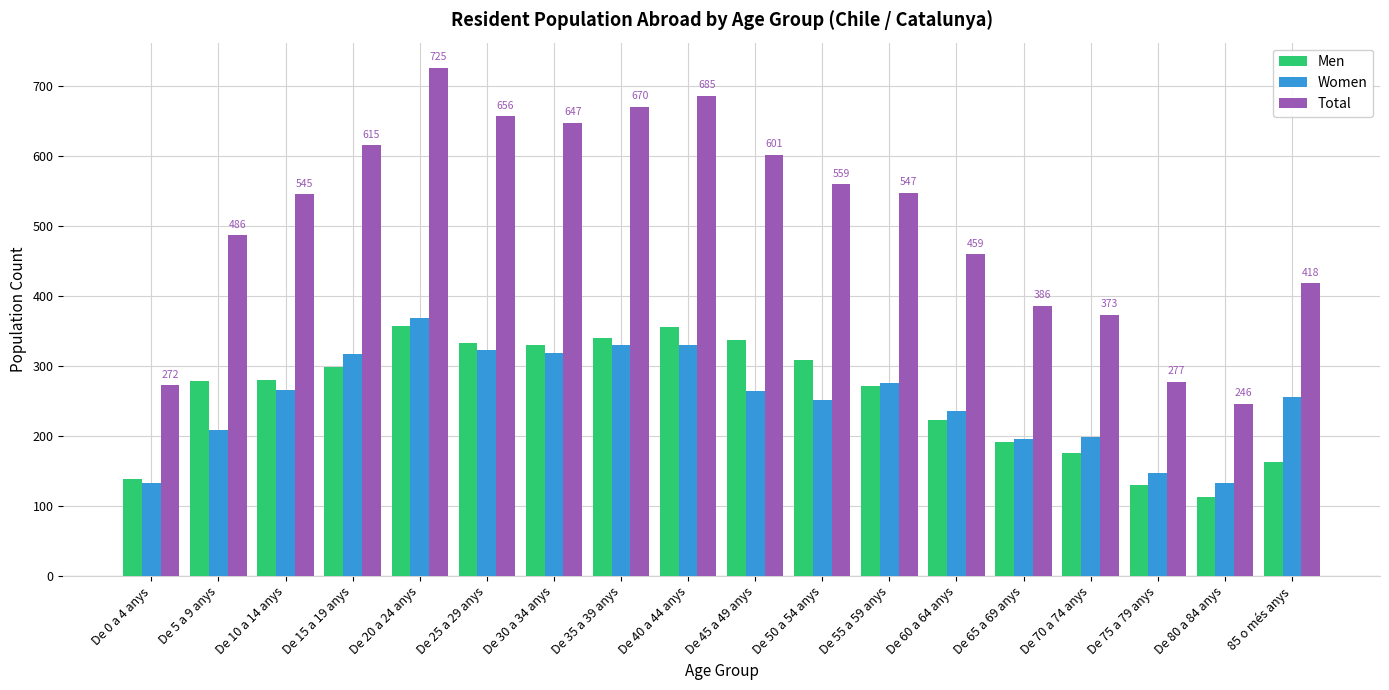

How many data points in Men are less than 279?

9